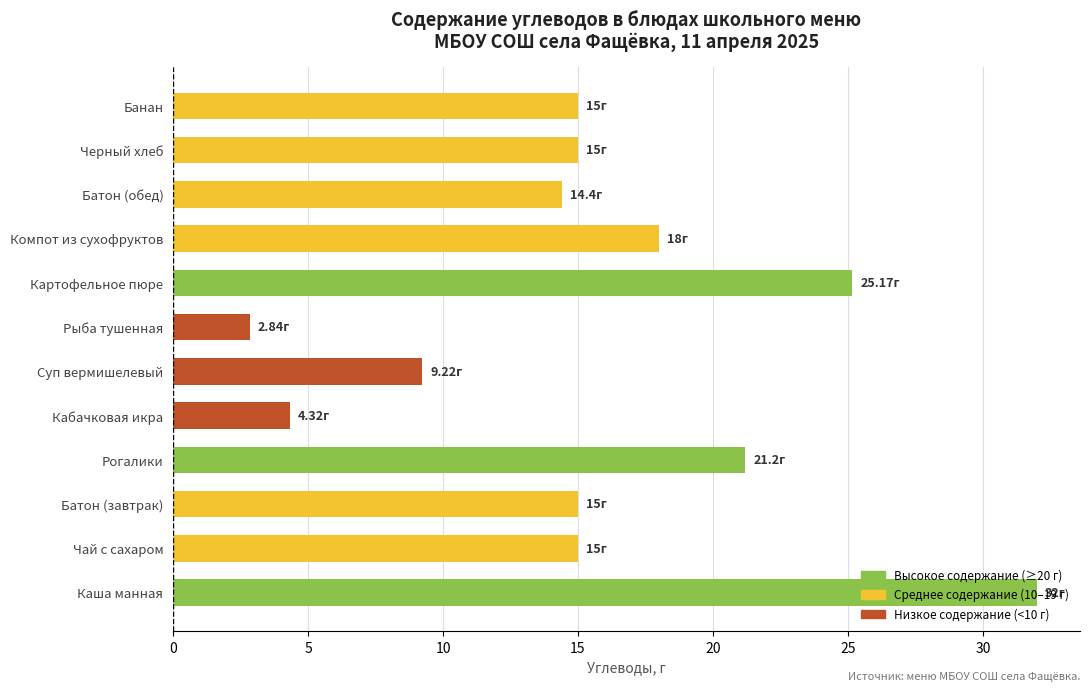

What is the sum of the values at Кабачковая икра and Батон (обед)?

18.7